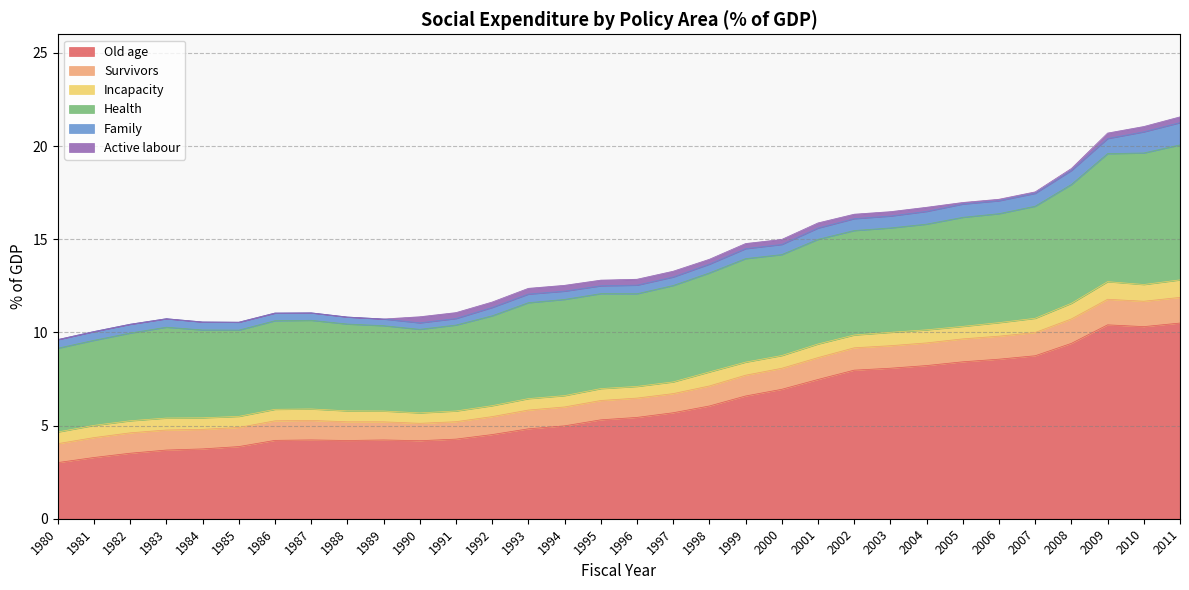

At which label does Old age first exceed 5?

1995